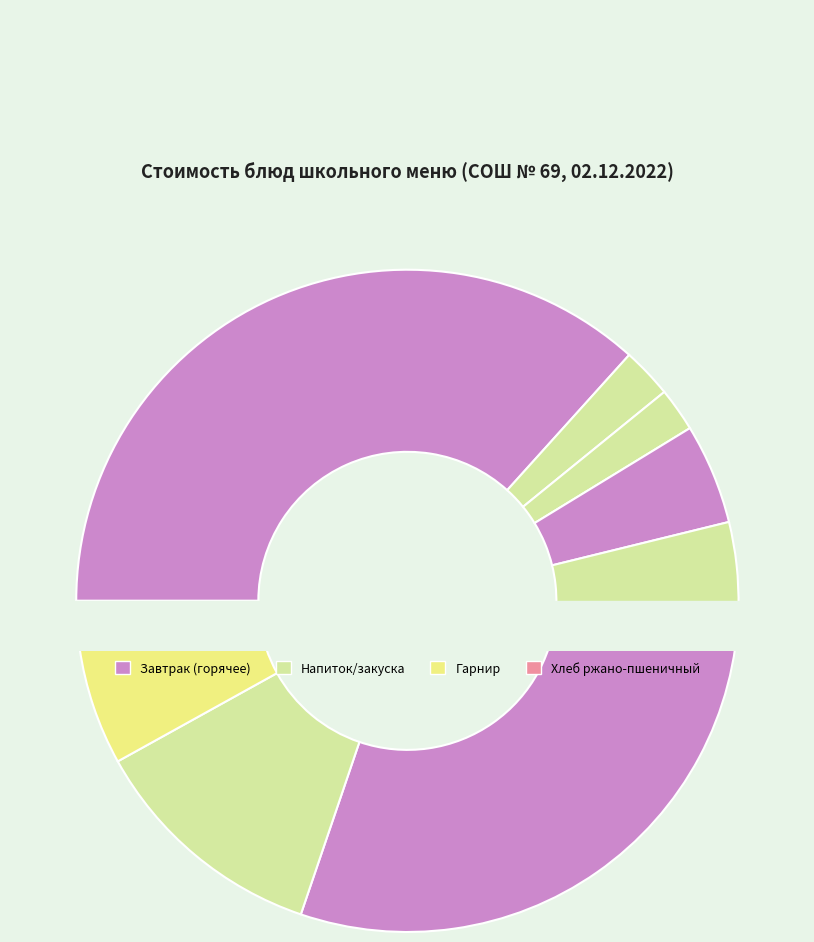

Do Хлеб пшеничный (завтрак) and Компот из смеси сухофруктов together represent more than half of the pie?

No